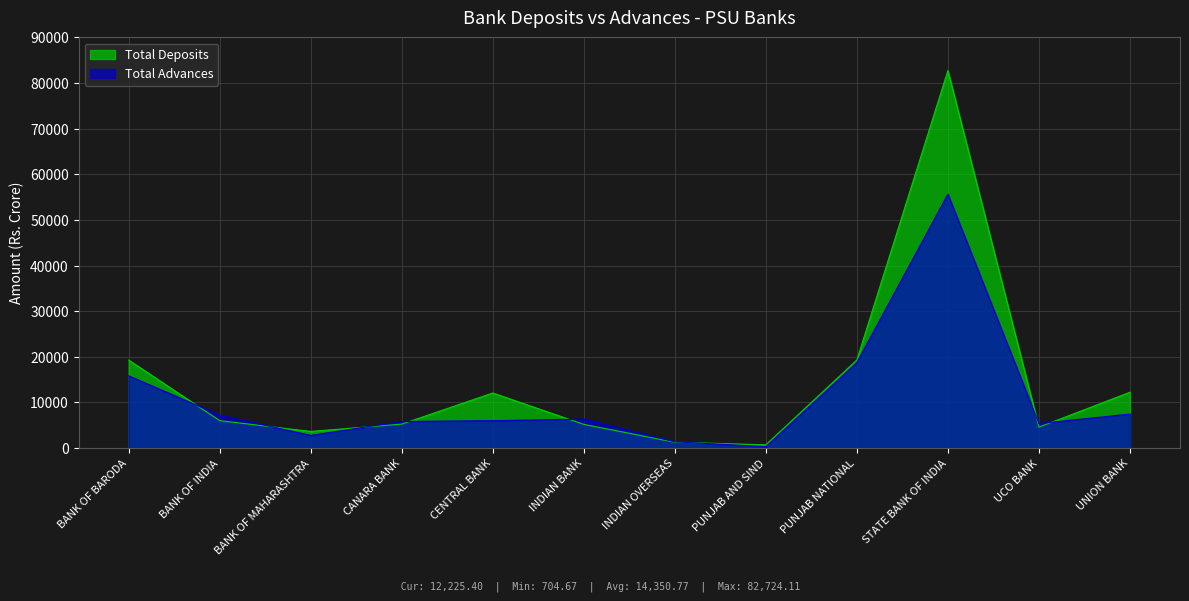

What is the label of the 12th point from the left?

UNION BANK